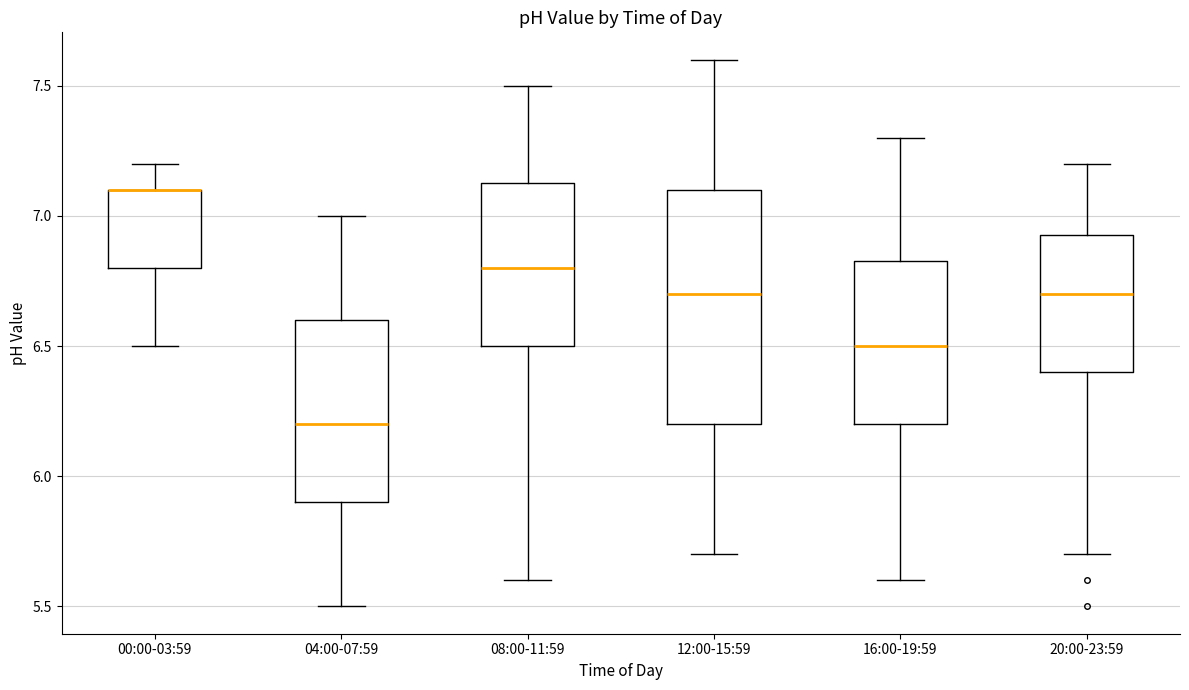

Where is the lower edge of the box for 20:00-23:59 on the y-axis? The values are not printed on the chart, so give them approximately, as read against the axis.

6.40